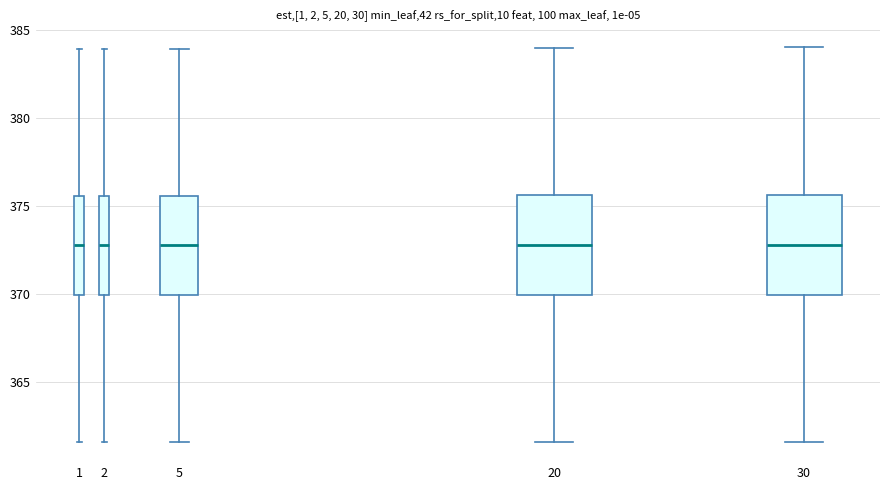

Reading left to right, read every box against the y-axis: the position of its median line, the range the box covers, and the ends of its whiskers. The values are not printed on the chart, so give them approximately, as read against the axis.

1: median 373.0, box 370.0 to 375.5, whiskers 361.5 to 384.0
2: median 373.0, box 370.0 to 375.5, whiskers 361.5 to 384.0
5: median 373.0, box 370.0 to 375.5, whiskers 361.5 to 384.0
20: median 373.0, box 370.0 to 375.5, whiskers 361.5 to 384.0
30: median 373.0, box 370.0 to 375.5, whiskers 361.5 to 384.0